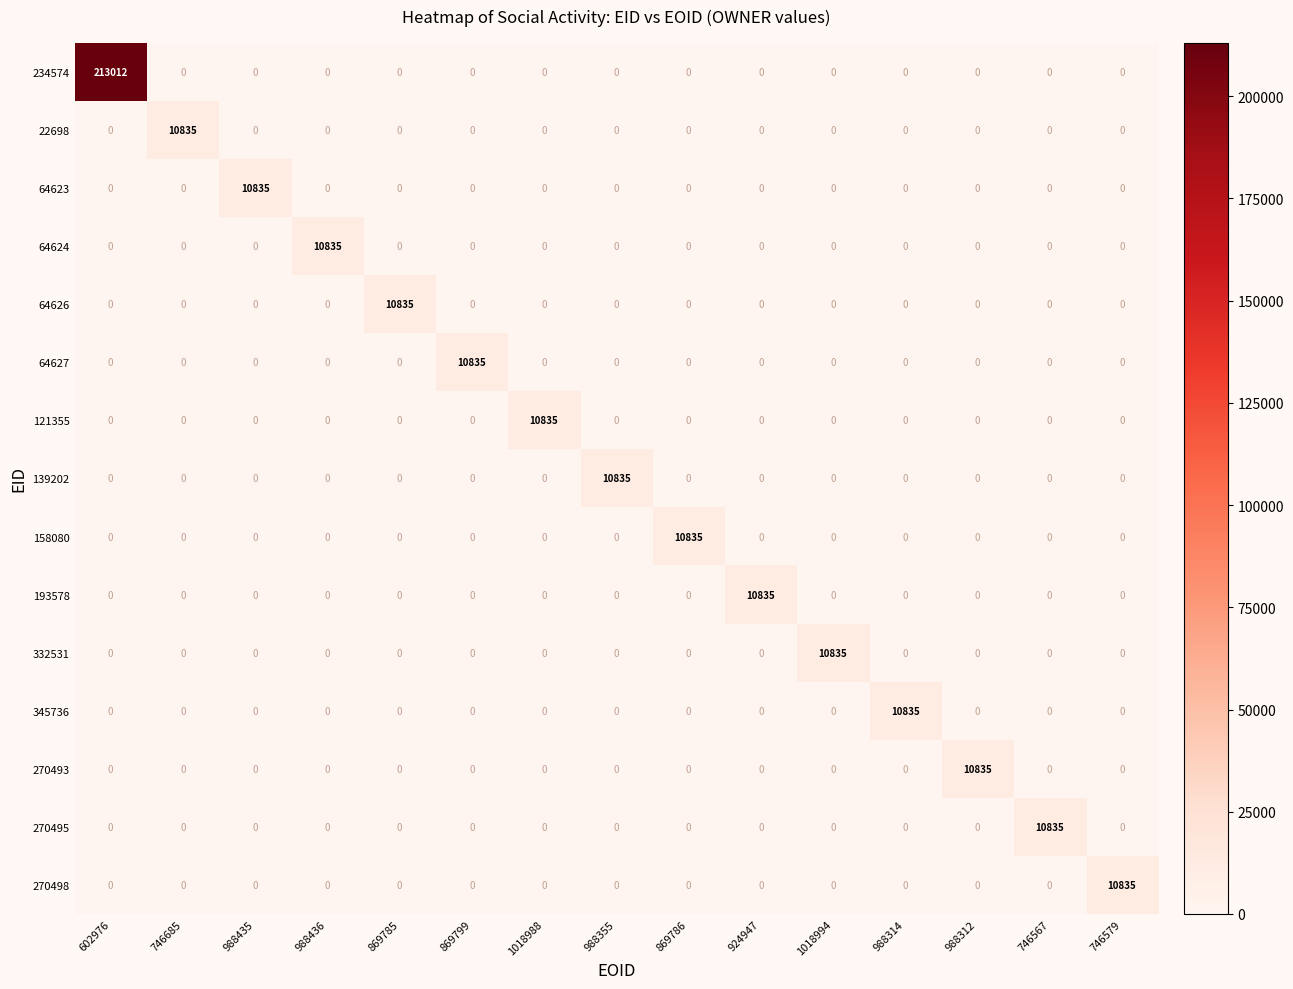

What is the difference between the maximum and second lowest values in the 234574 series?

213012